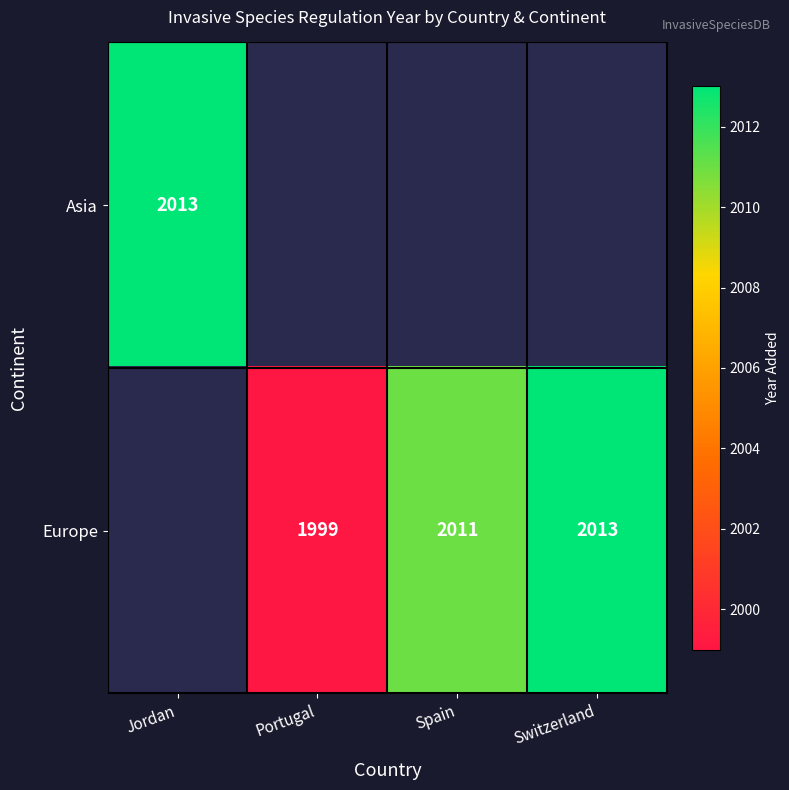

The value of Europe at Spain is 550. True or false?

False